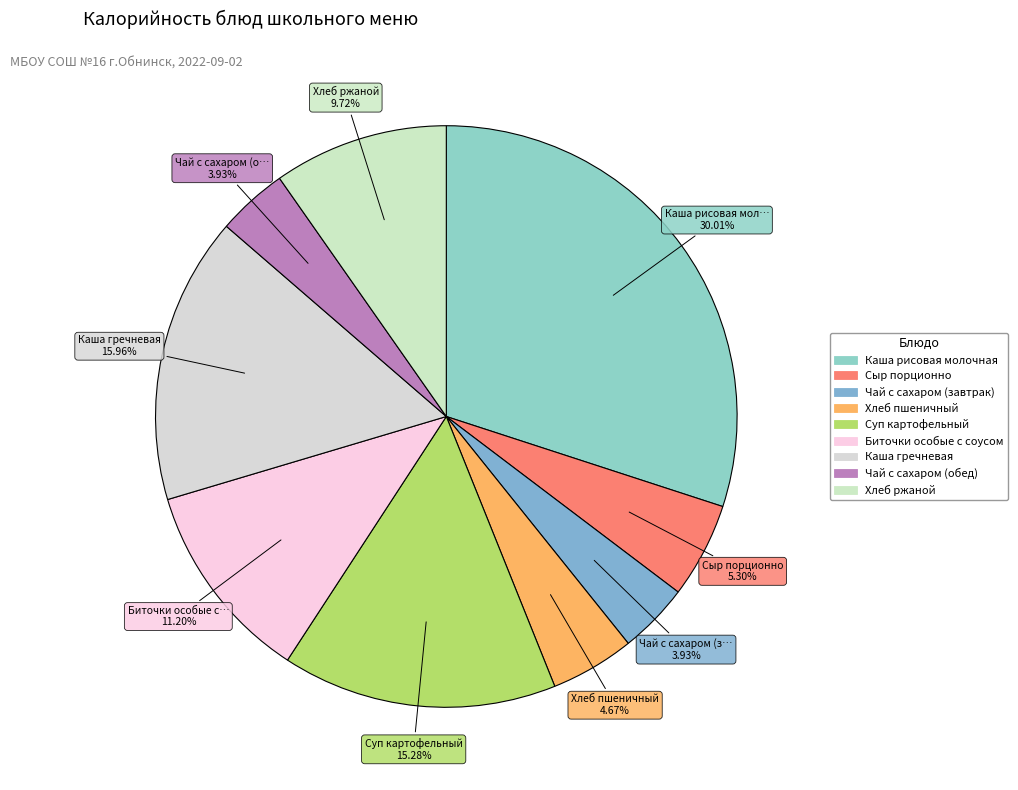

Is there any slice that represents more than half of the pie?

No